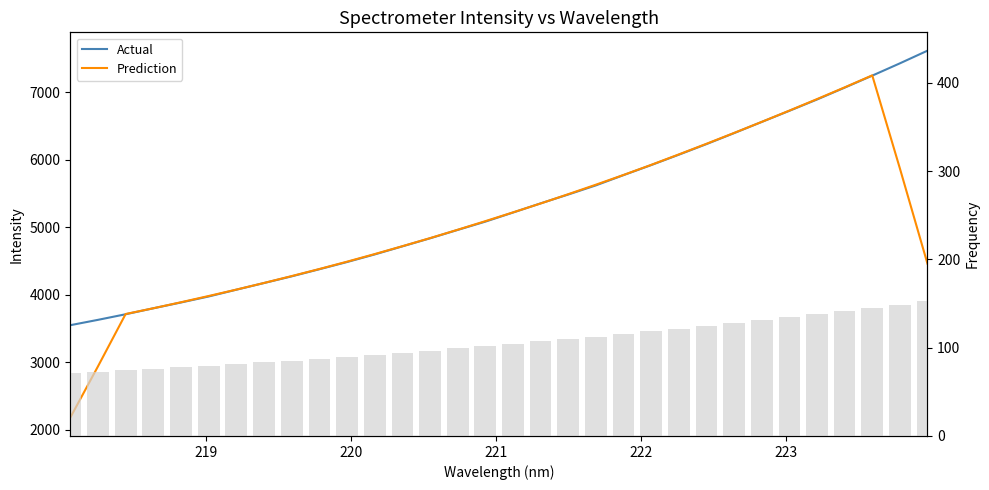

How many groups of bars are there?

32